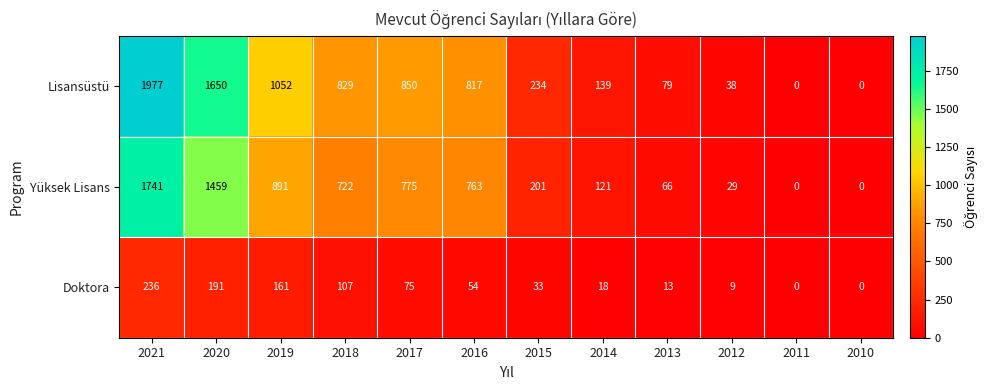

At 2017, list the series in order from largest to smallest.

Lisansüstü, Yüksek Lisans, Doktora